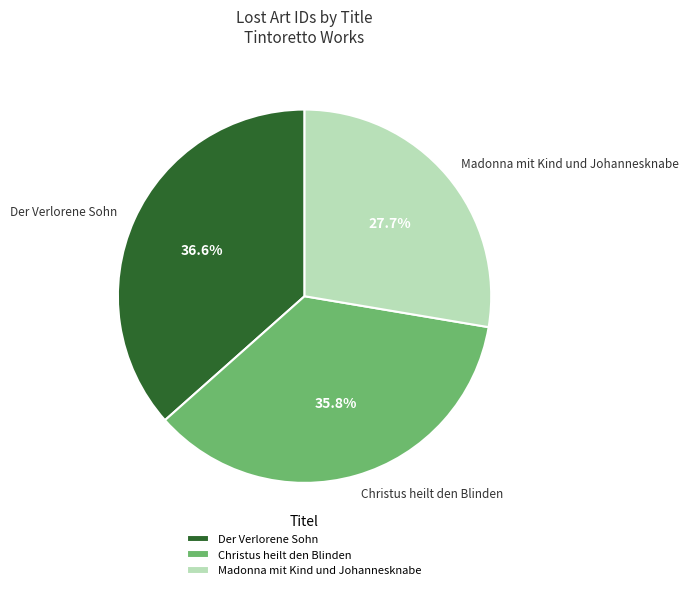

Is it true that Der Verlorene Sohn is 50% of the pie?

False